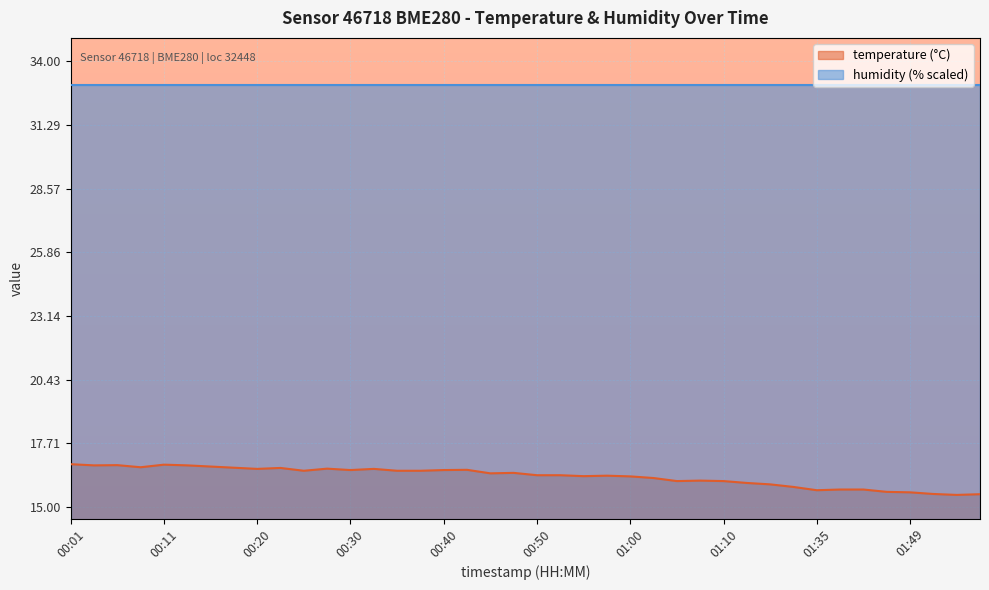

What is the sum of the values at 00:03 and 00:53?

33.1